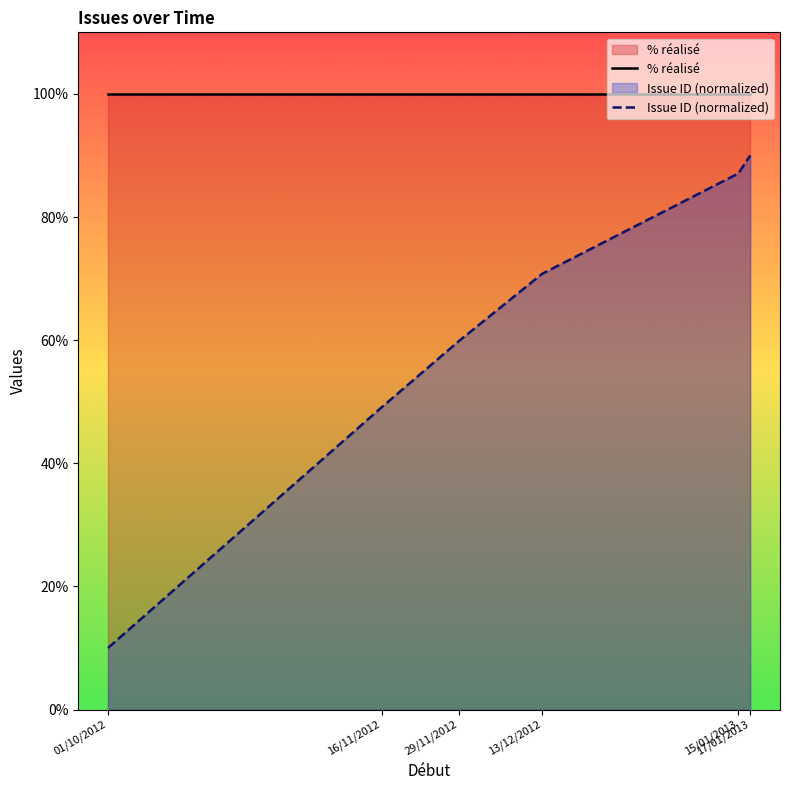

How many lines are shown in the chart?

2